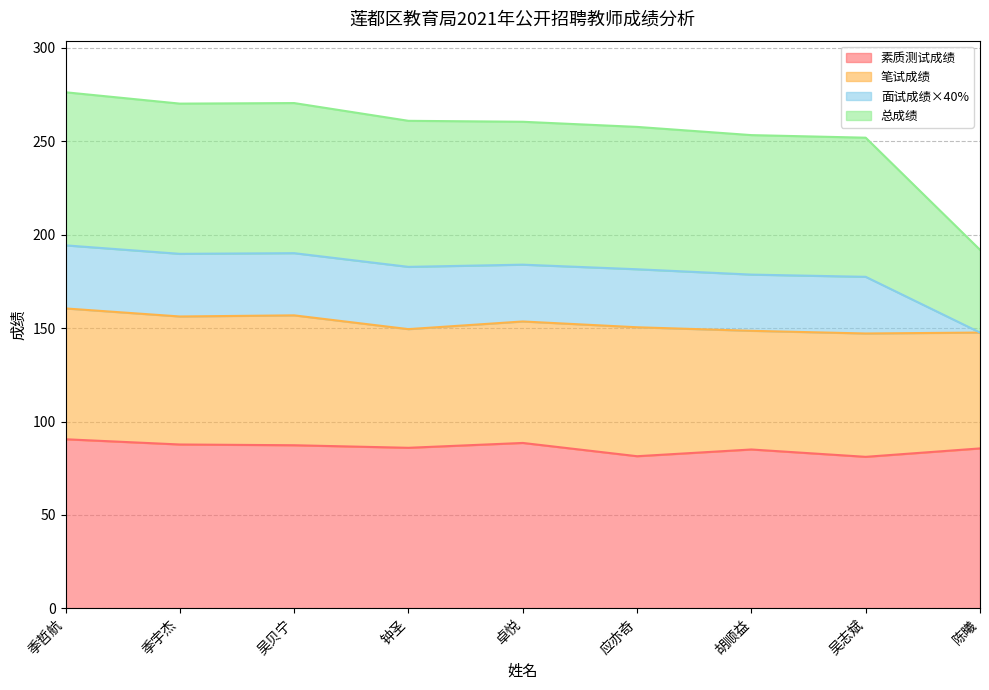

At which label is 总成绩 closest to 234?

吴志斌